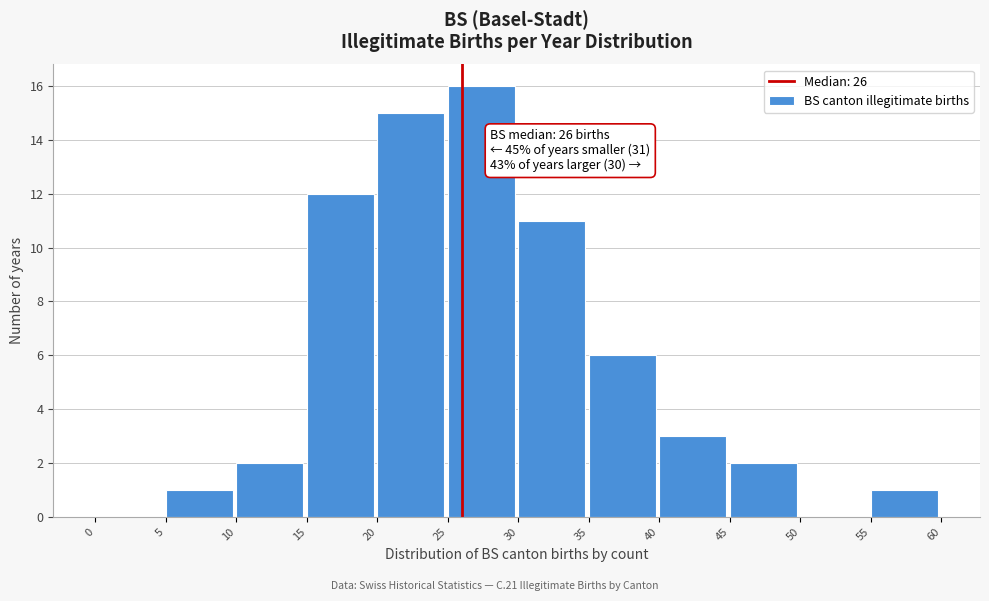

Over which range of the x-axis is the bar tallest?

25 to 30